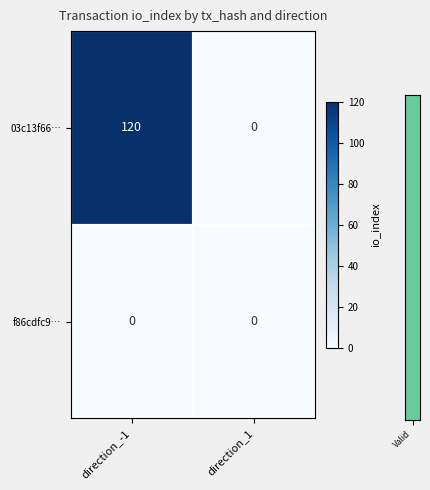

Rank the series by their average value, from highest to lowest.

03c13f66…, f86cdfc9…